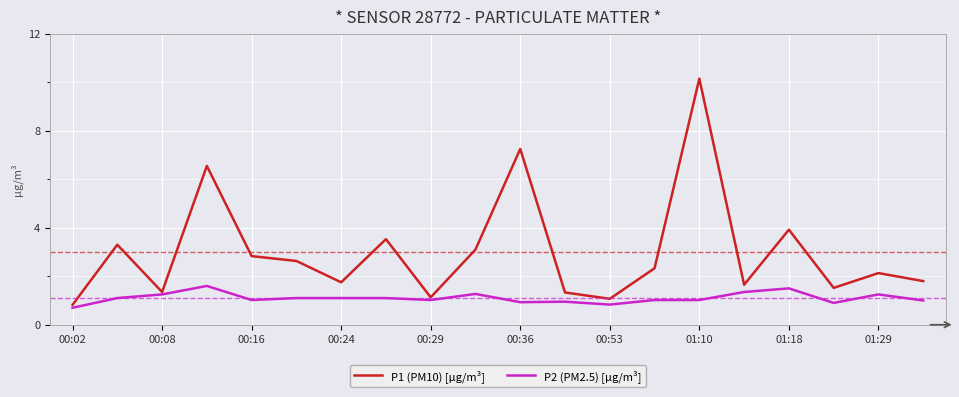

What is the maximum value shown in the chart?

10.2